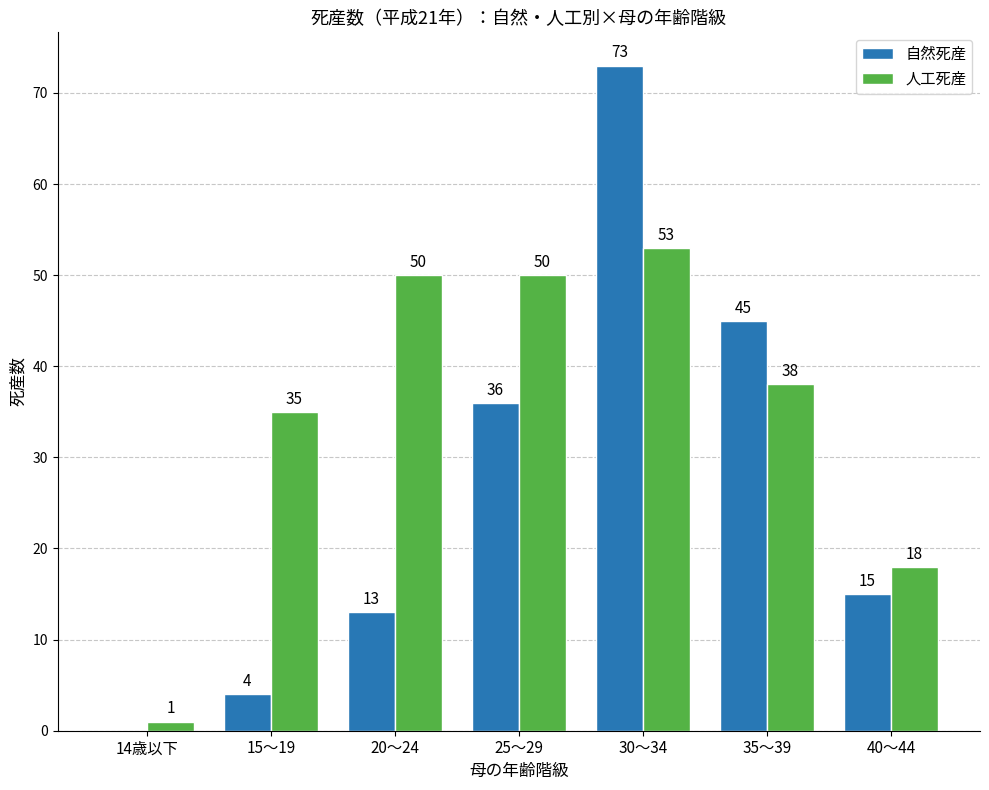

True or false: 自然死産 has a value of 22 at 40～44.

False